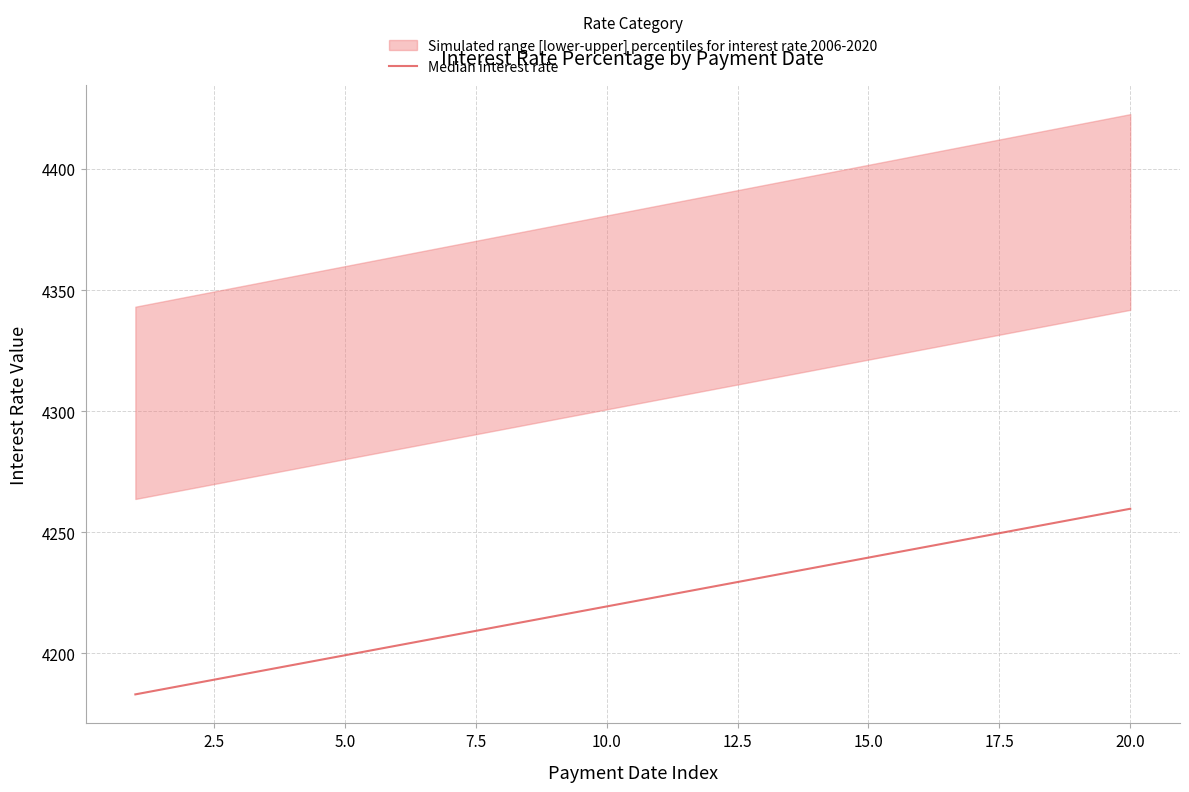

What is the sum of all values?

84426.3